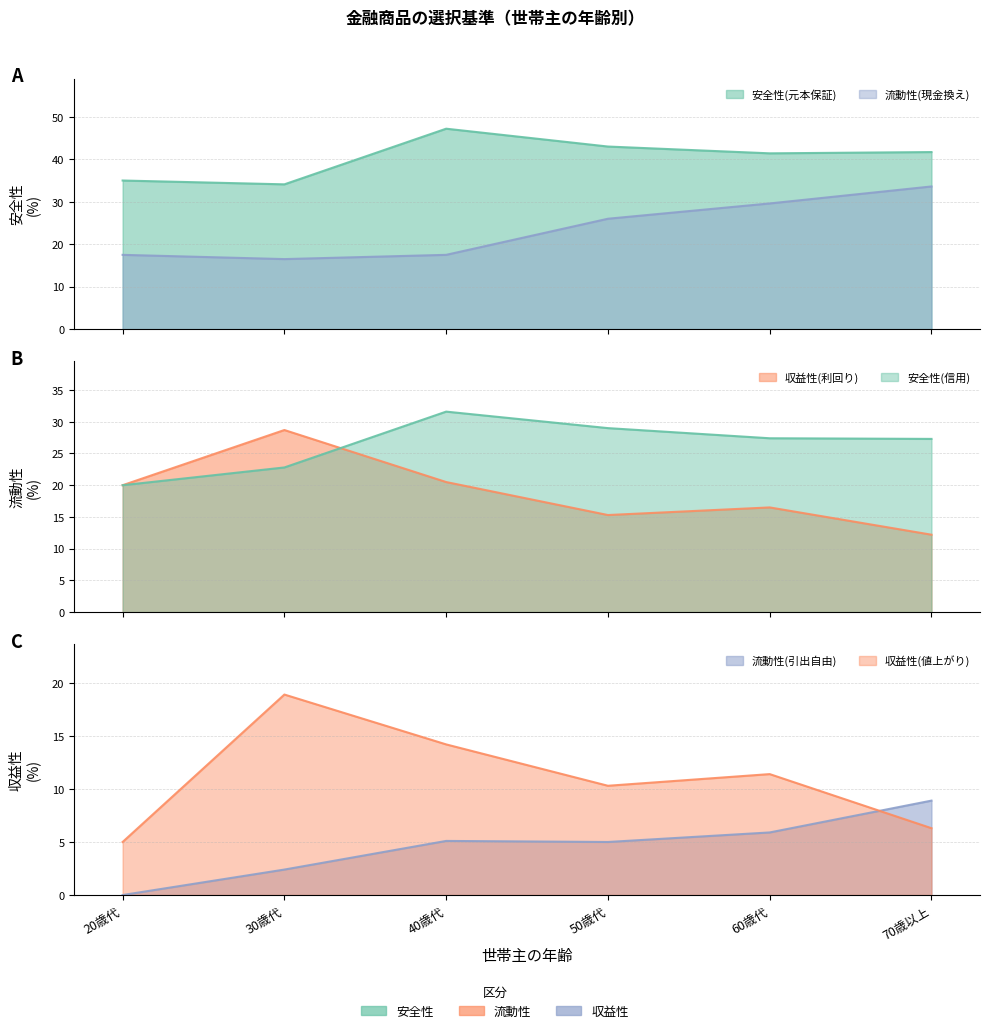

The value of 収益性(値上がり) at 50歳代 is 10.3. True or false?

True